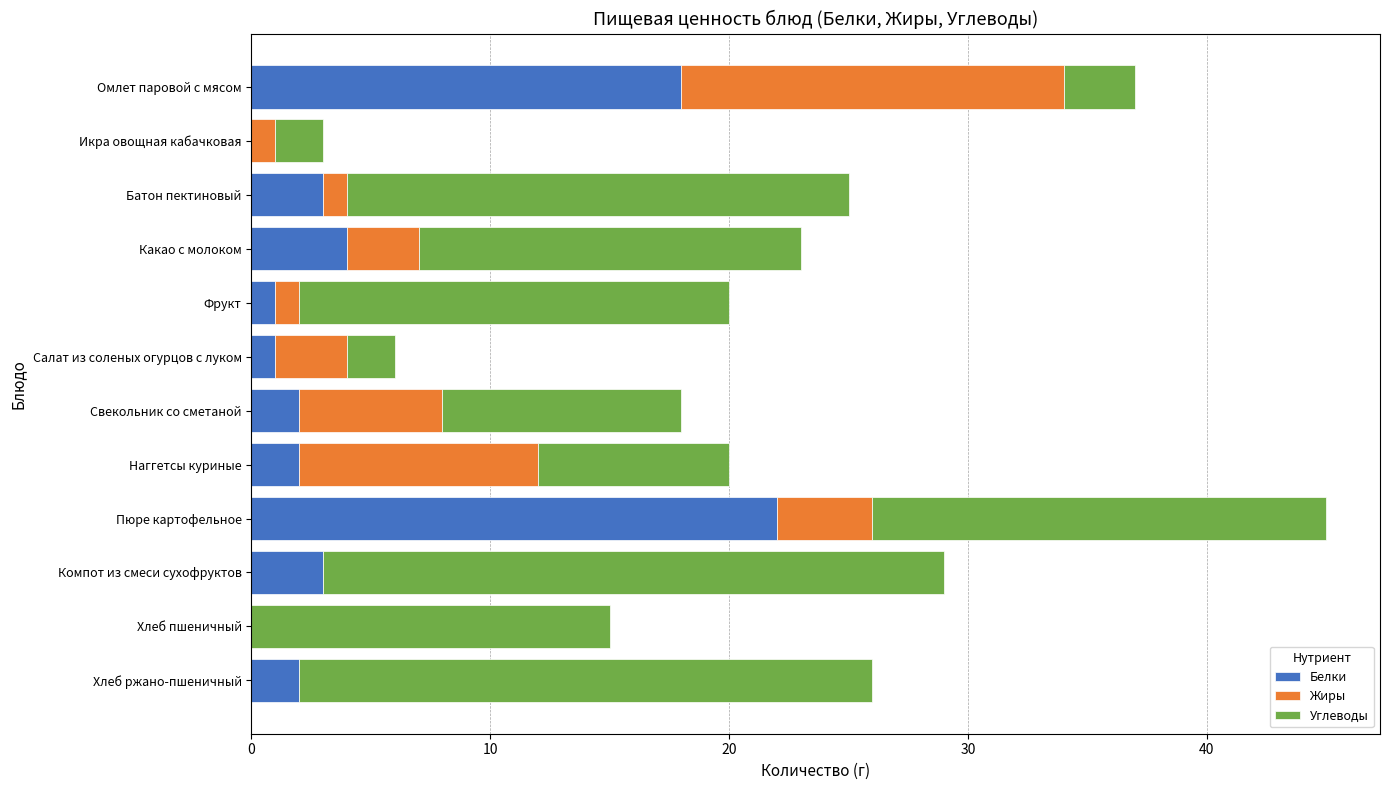

Which category has the highest value in the Белки series?

Пюре картофельное